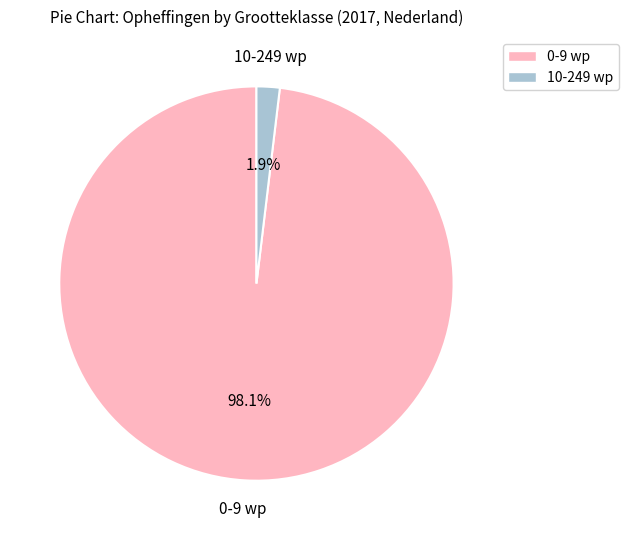

To the nearest percent, what is the combined percentage of 10-249 wp and 0-9 wp?

100%